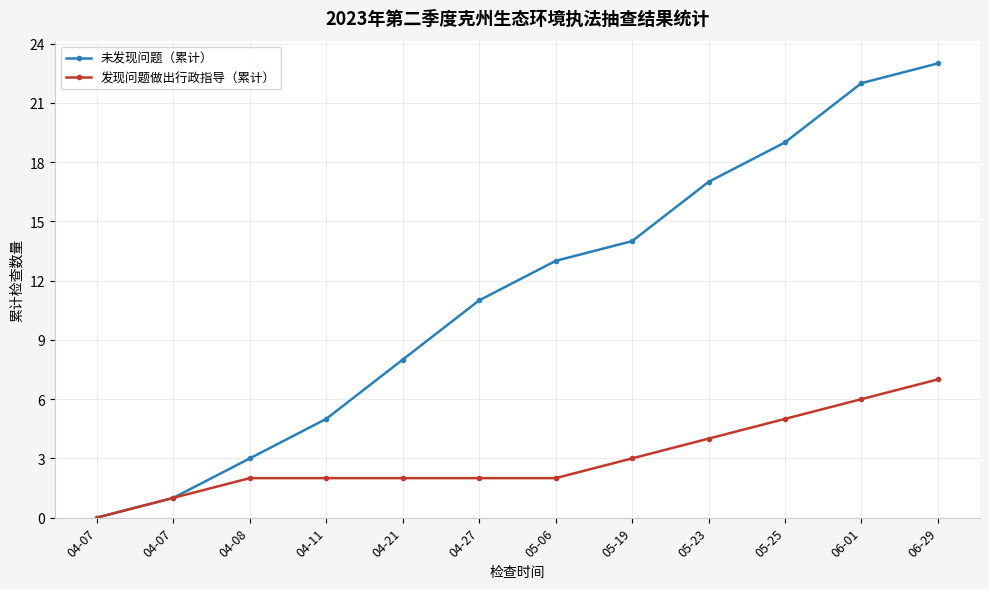

Reading right to left, transcribe all the data shown in this chart.

未发现问题（累计）: 06-29=23	06-01=22	05-25=19	05-23=17	05-19=14	05-06=13	04-27=11	04-21=8	04-11=5	04-08=3	04-07=1	04-07=0
发现问题做出行政指导（累计）: 06-29=7	06-01=6	05-25=5	05-23=4	05-19=3	05-06=2	04-27=2	04-21=2	04-11=2	04-08=2	04-07=1	04-07=0